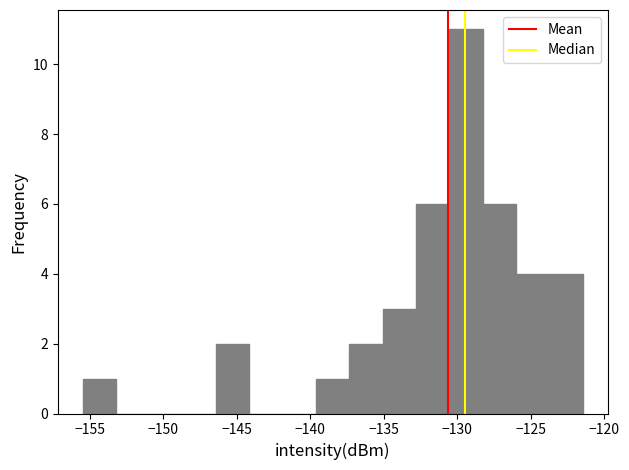

How tall is the bar that spans -130.5 to -128.5 on the x-axis? Neither the bar edges nor the heights are printed on the chart, so give them approximately, as read against the axes.

11